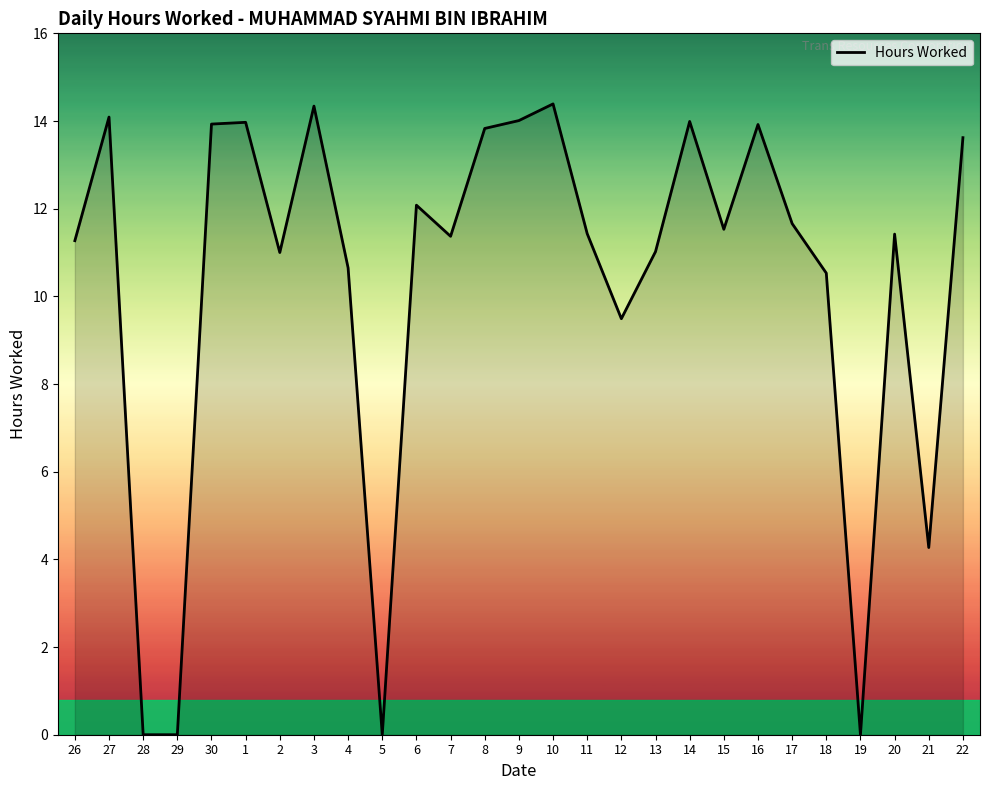

How many lines are shown in the chart?

1